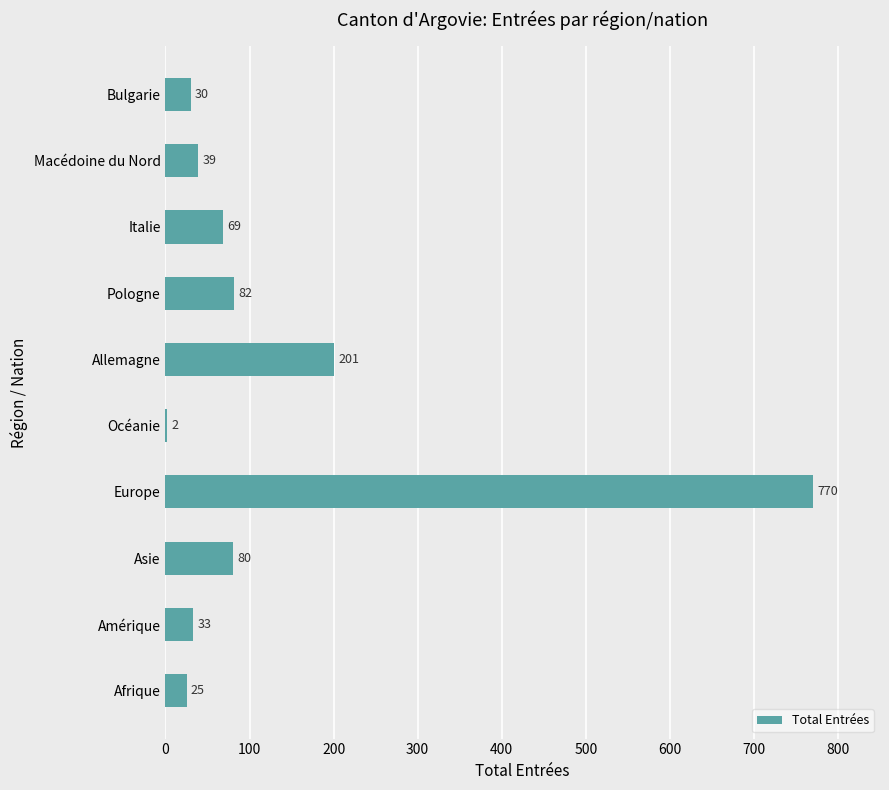

Reading top to bottom, extract all data points from this chart.

Bulgarie=30	Macédoine du Nord=39	Italie=69	Pologne=82	Allemagne=201	Océanie=2	Europe=770	Asie=80	Amérique=33	Afrique=25